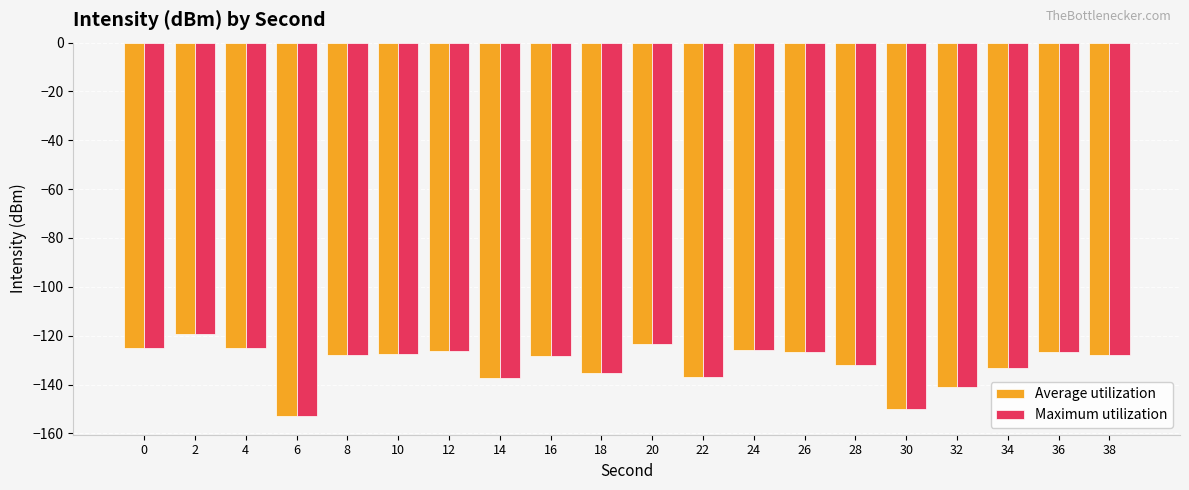

The value of Maximum utilization at 20 is -215.4. True or false?

False